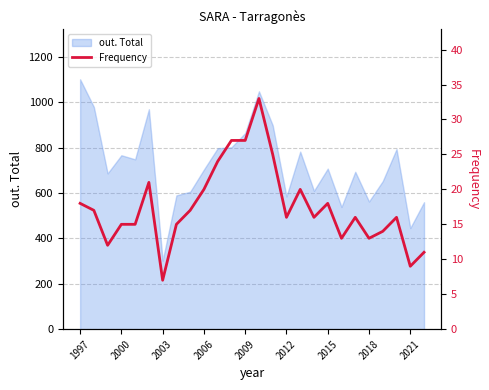

At which label does out. Total reach its peak?

1997